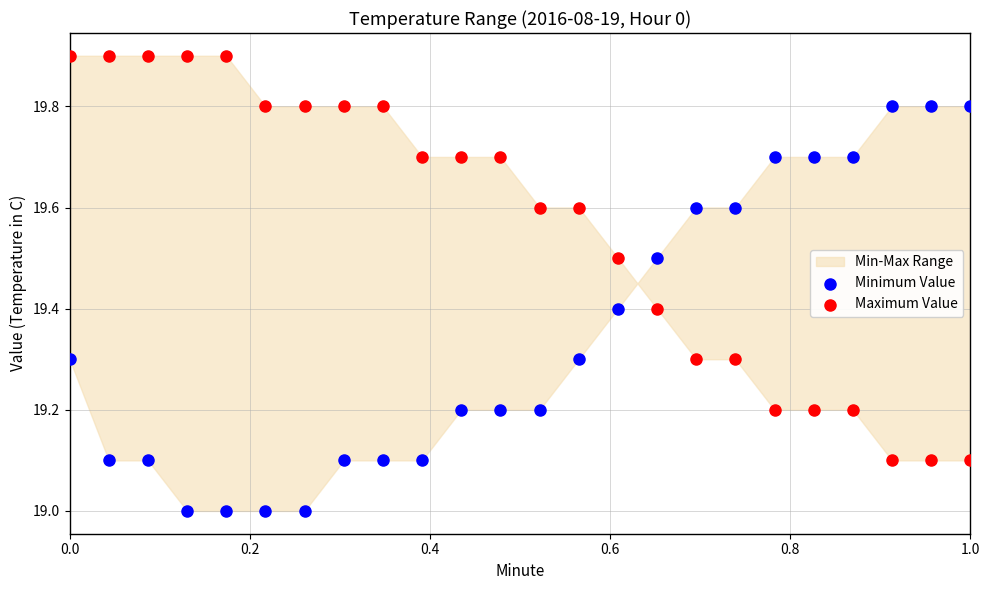

Which series reaches the minimum Y coordinate?

Minimum Value